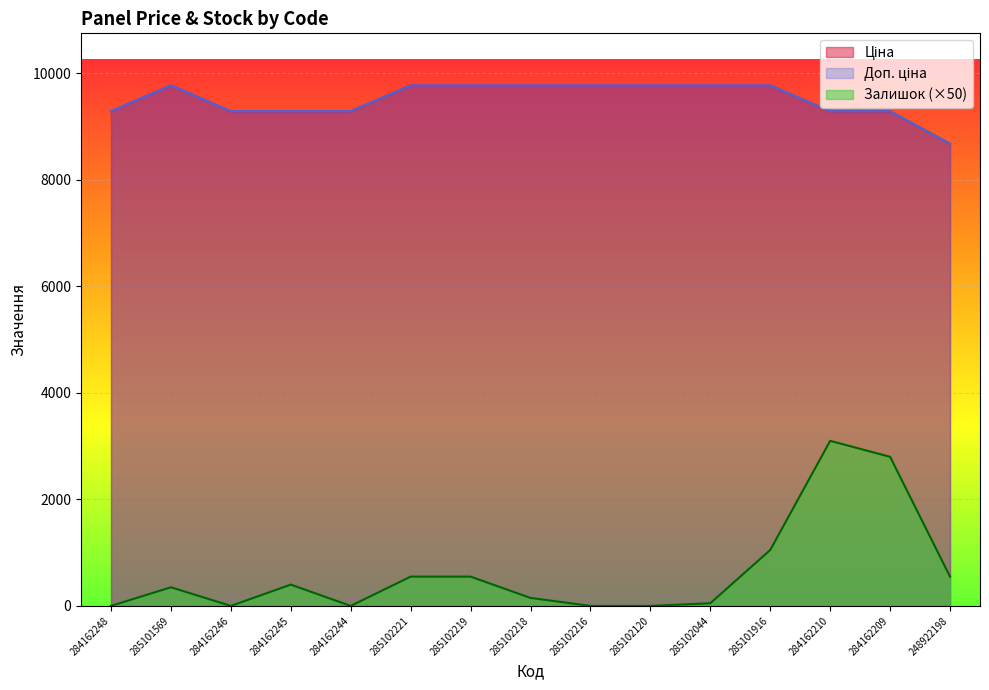

True or false: Доп. ціна and Ціна cross at least once.

False